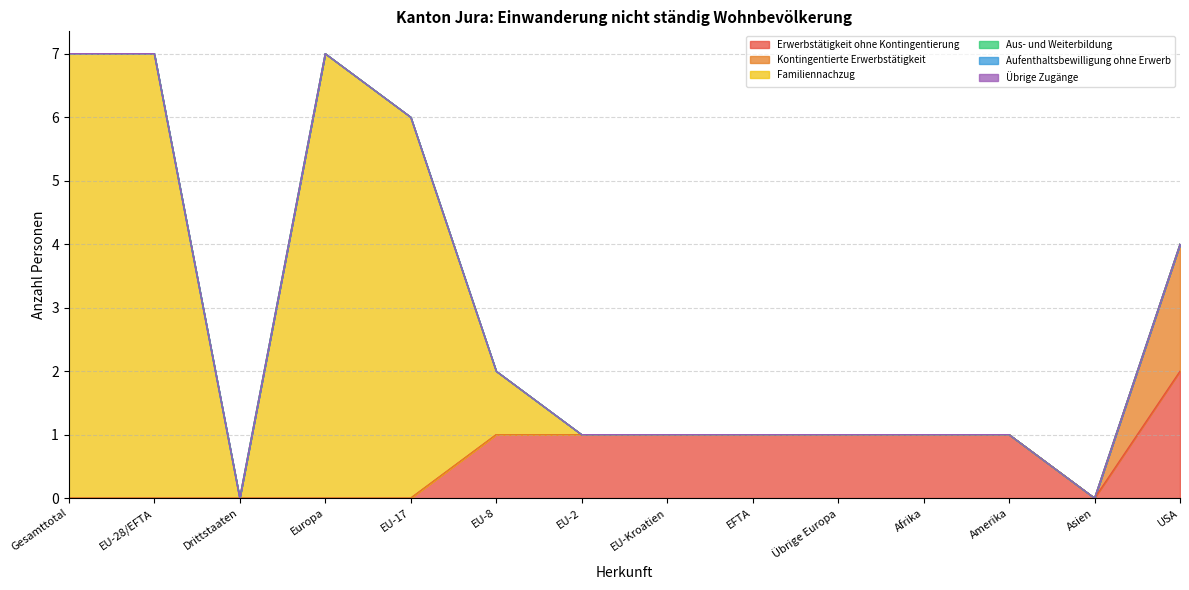

Reading left to right, list all the values displayed in this chart.

Erwerbstätigkeit ohne Kontingentierung: Gesamttotal=0	EU-28/EFTA=0	Drittstaaten=0	Europa=0	EU-17=0	EU-8=1	EU-2=1	EU-Kroatien=1	EFTA=1	Übrige Europa=1	Afrika=1	Amerika=1	Asien=0	USA=2
Kontingentierte Erwerbstätigkeit: Gesamttotal=0	EU-28/EFTA=0	Drittstaaten=0	Europa=0	EU-17=0	EU-8=0	EU-2=0	EU-Kroatien=0	EFTA=0	Übrige Europa=0	Afrika=0	Amerika=0	Asien=0	USA=2
Familiennachzug: Gesamttotal=7	EU-28/EFTA=7	Drittstaaten=0	Europa=7	EU-17=6	EU-8=1	EU-2=0	EU-Kroatien=0	EFTA=0	Übrige Europa=0	Afrika=0	Amerika=0	Asien=0	USA=0
Aus- und Weiterbildung: Gesamttotal=0	EU-28/EFTA=0	Drittstaaten=0	Europa=0	EU-17=0	EU-8=0	EU-2=0	EU-Kroatien=0	EFTA=0	Übrige Europa=0	Afrika=0	Amerika=0	Asien=0	USA=0
Aufenthaltsbewilligung ohne Erwerb: Gesamttotal=0	EU-28/EFTA=0	Drittstaaten=0	Europa=0	EU-17=0	EU-8=0	EU-2=0	EU-Kroatien=0	EFTA=0	Übrige Europa=0	Afrika=0	Amerika=0	Asien=0	USA=0
Übrige Zugänge: Gesamttotal=0	EU-28/EFTA=0	Drittstaaten=0	Europa=0	EU-17=0	EU-8=0	EU-2=0	EU-Kroatien=0	EFTA=0	Übrige Europa=0	Afrika=0	Amerika=0	Asien=0	USA=0